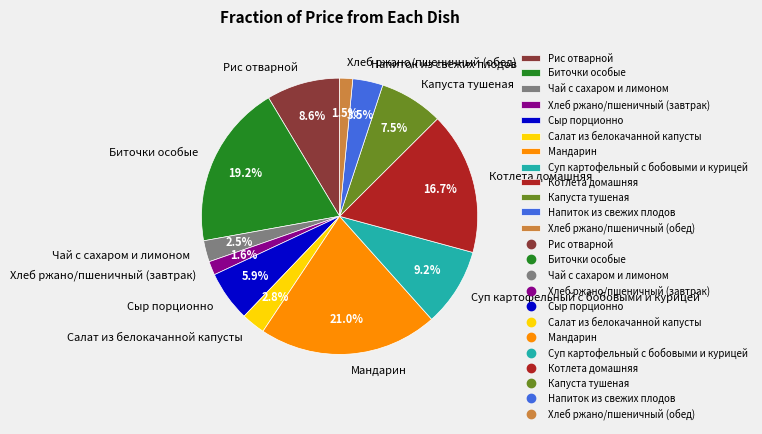

True or false: Хлеб ржано/пшеничный (завтрак) accounts for 14% of the total.

False